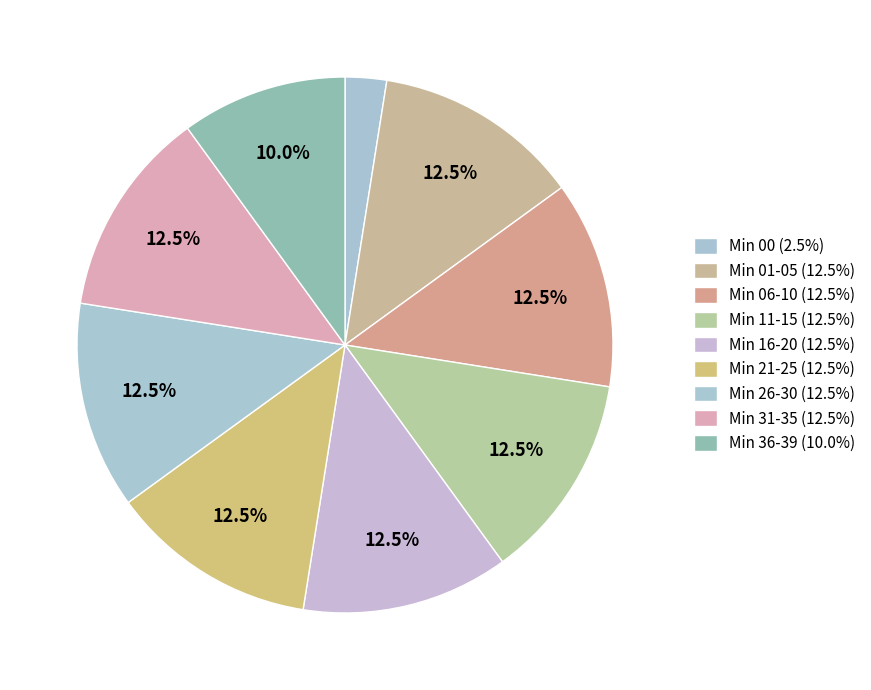

How many slices are in this pie chart?

9